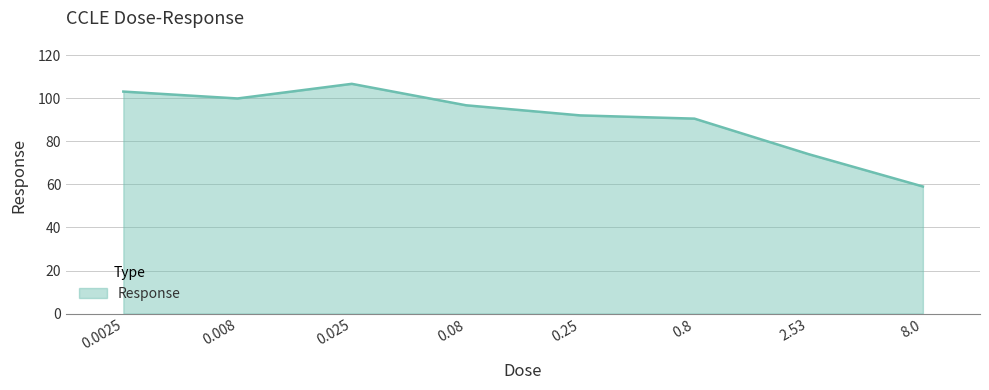

Count the number of categories in the chart.

8